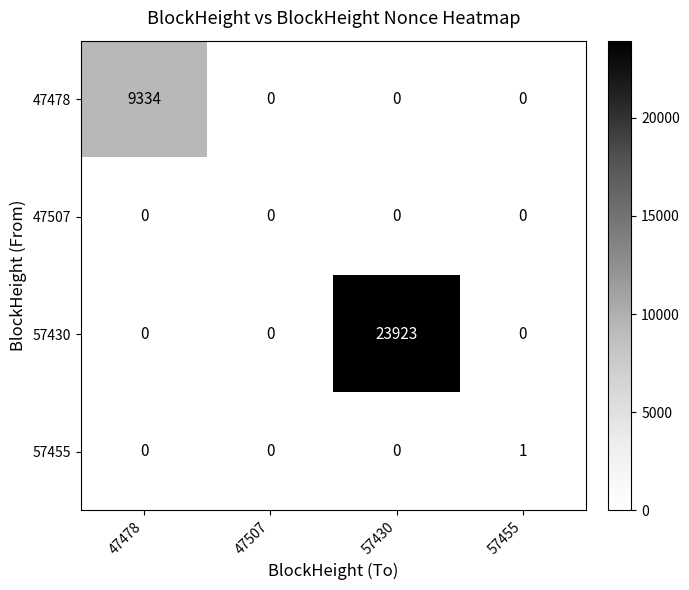

Reading left to right, list all the values displayed in this chart.

47478: 9334	0	0	0
47507: 0	0	0	0
57430: 0	0	23923	0
57455: 0	0	0	1